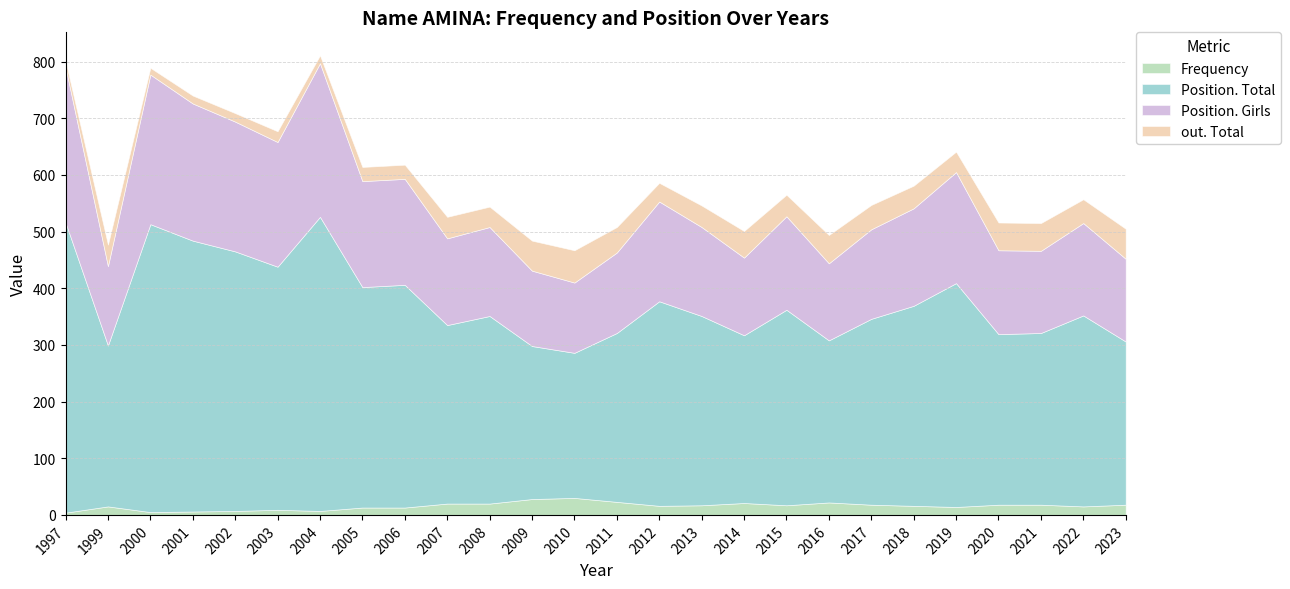

True or false: Frequency and out. Total intersect in this chart.

False